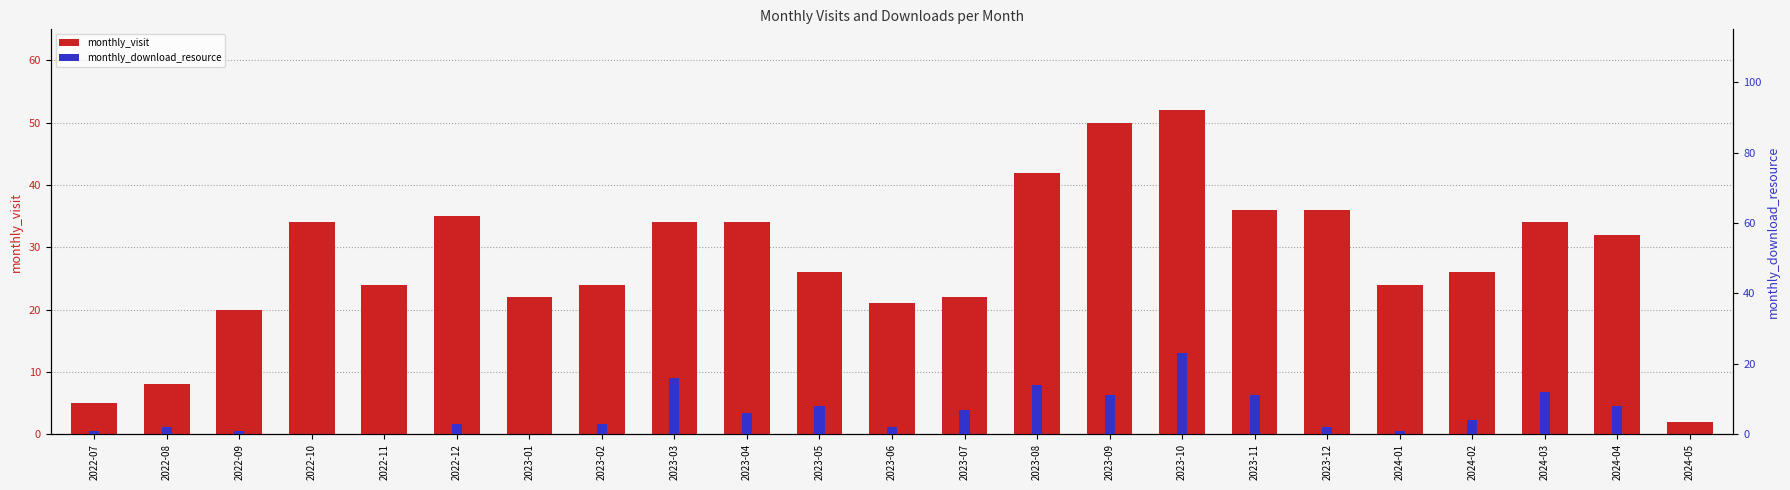

Which category has the highest value across all series?

2023-10